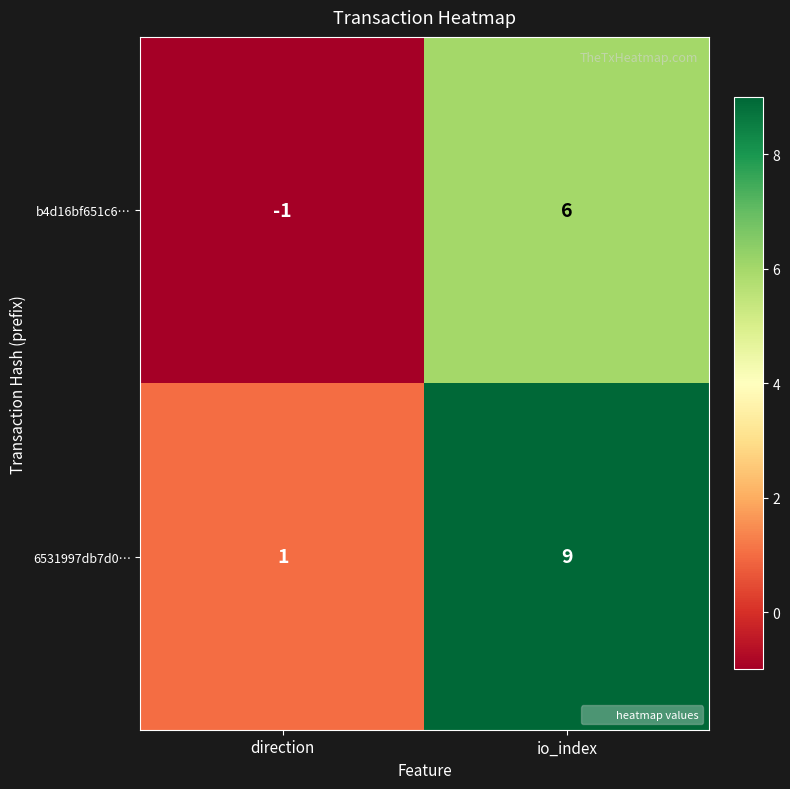

Rank the series by their maximum value, from highest to lowest.

6531997db7d0…, b4d16bf651c6…